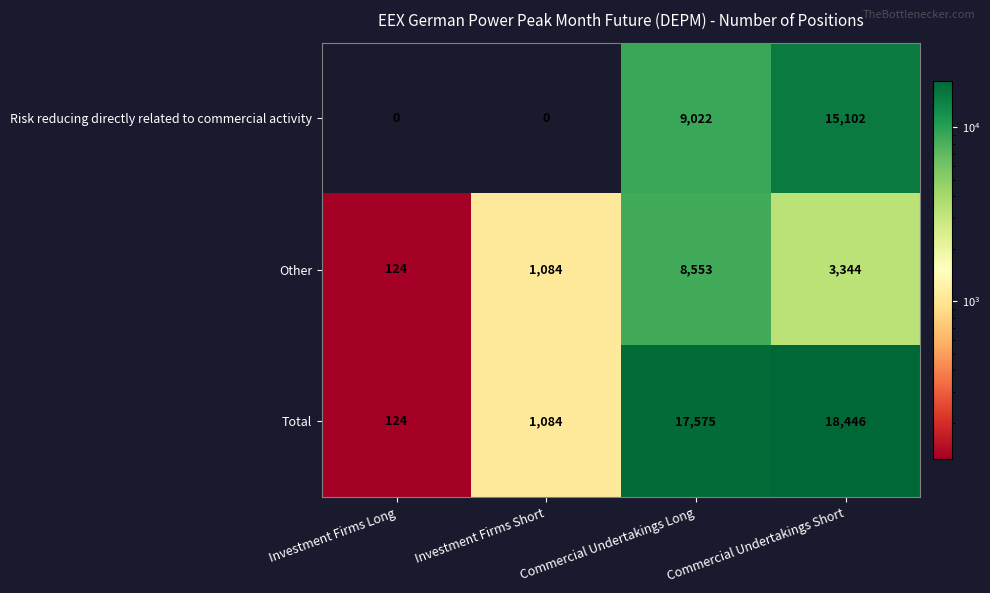

Count the Other values in the range 1084 to 8553.

3